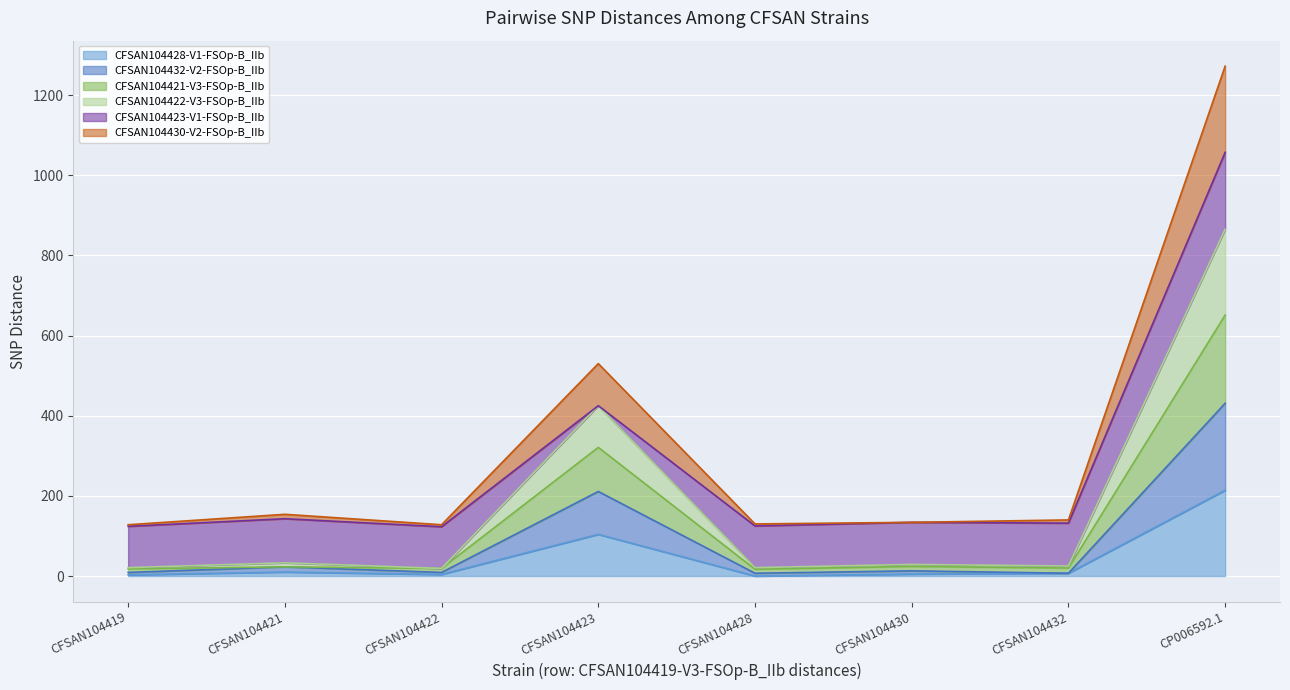

The CFSAN104428-V1-FSOp-B_IIb series shows 181 at CFSAN104423. True or false?

False